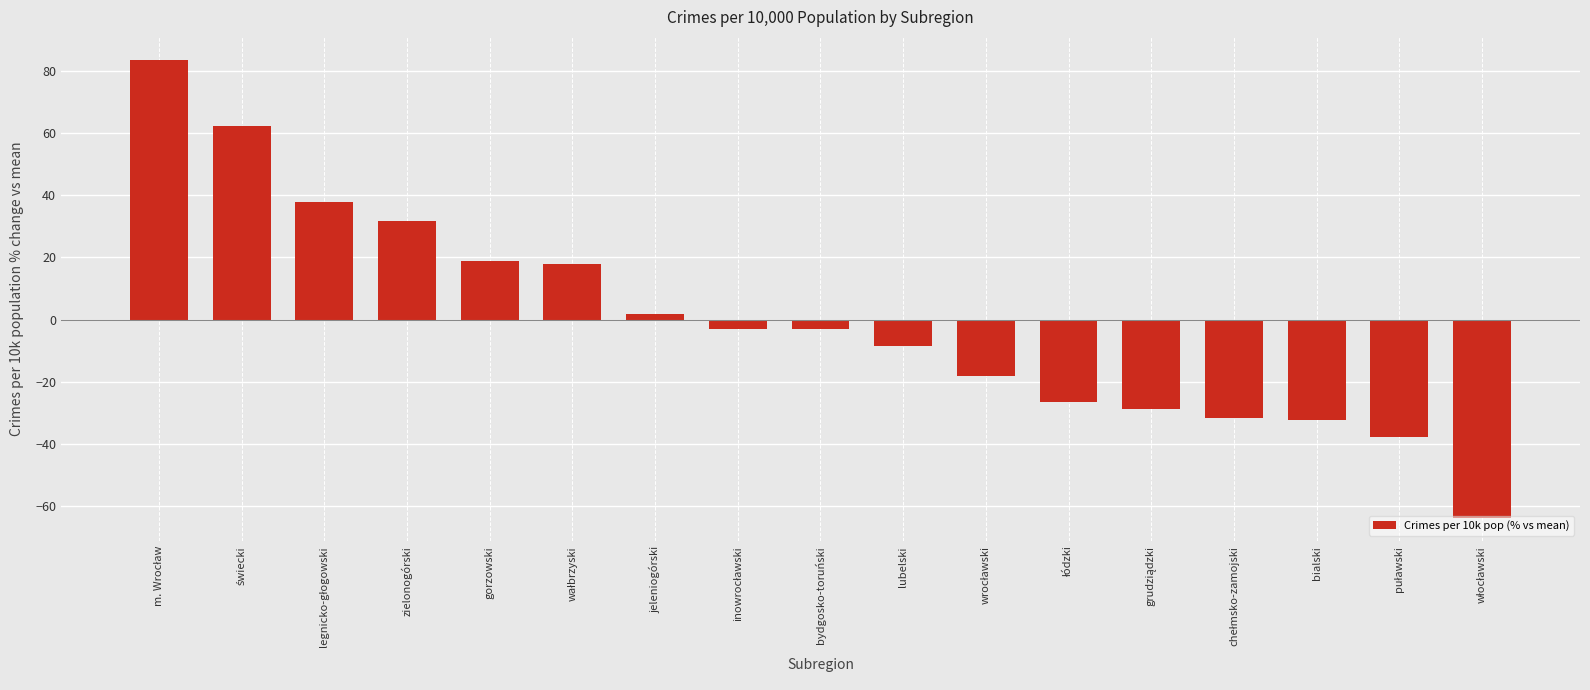

What position from the left is zielonogórski?

4